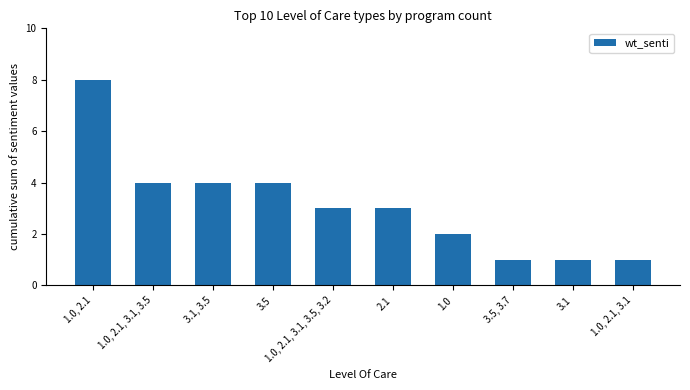

What is the label of the 2nd bar from the right?

3.1